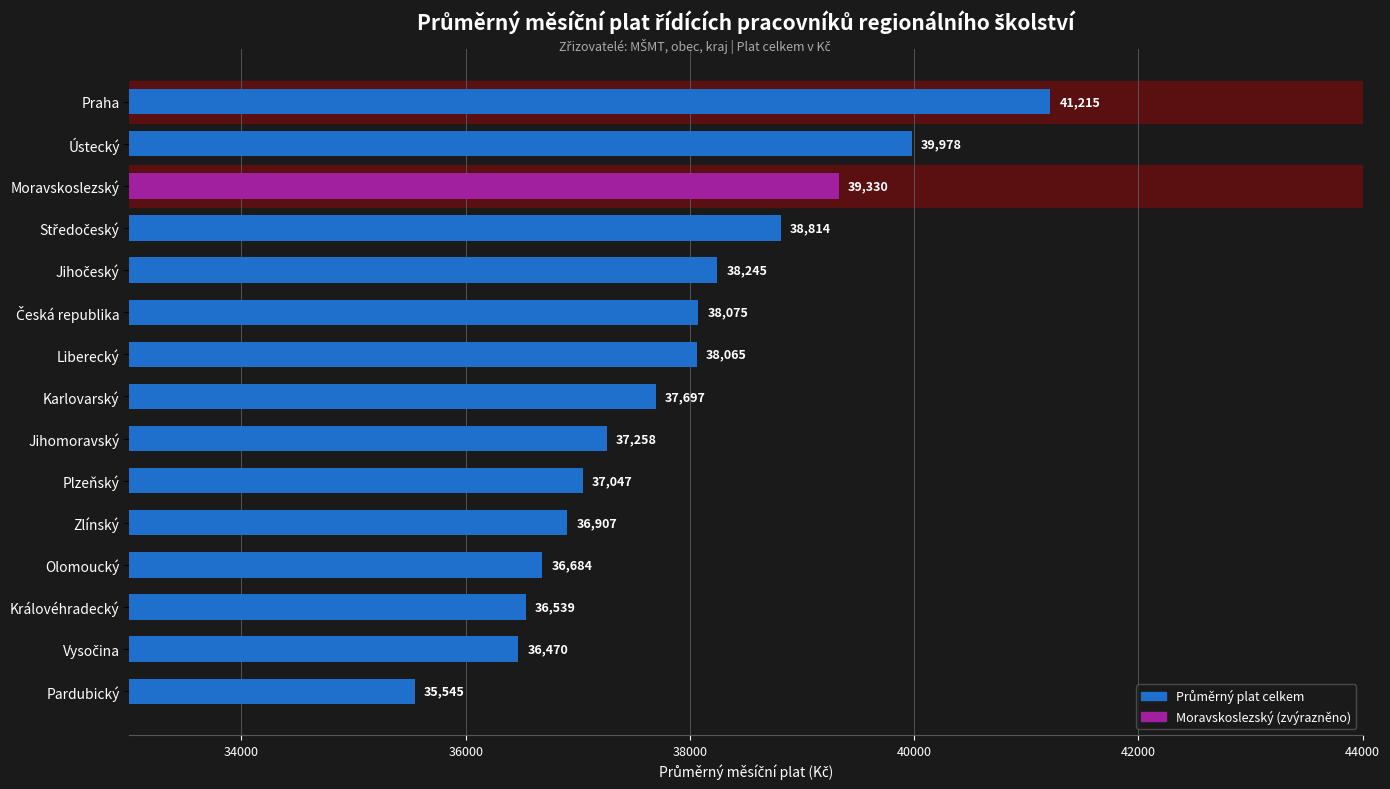

How many bars are there in total?

15